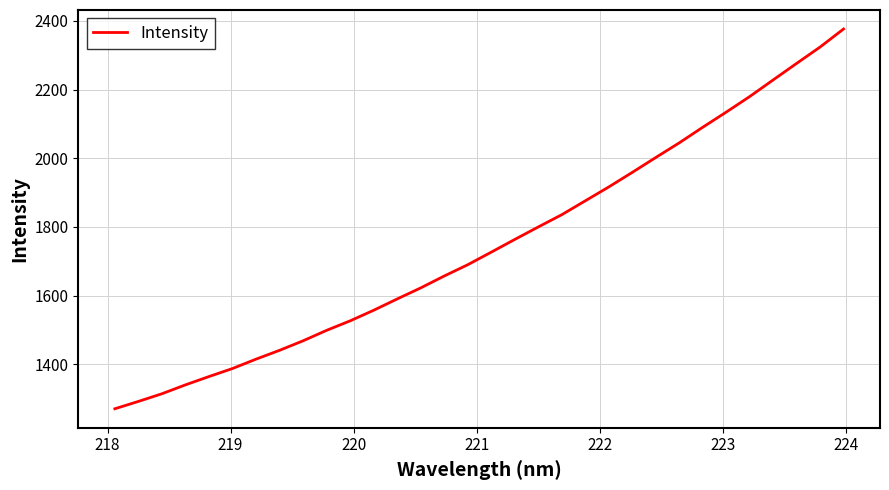

What is the maximum value shown in the chart?

2376.6